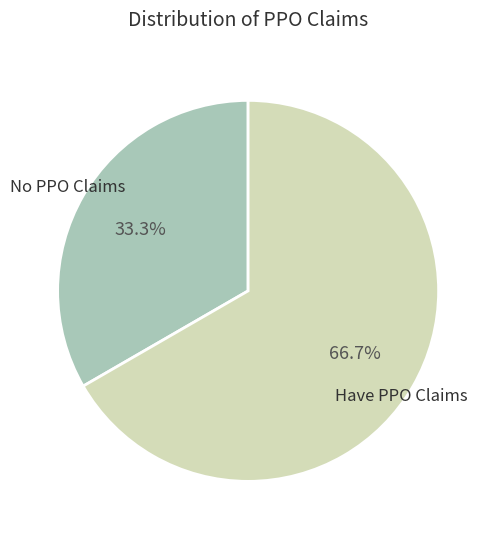

Is there any slice that represents more than half of the pie?

Yes